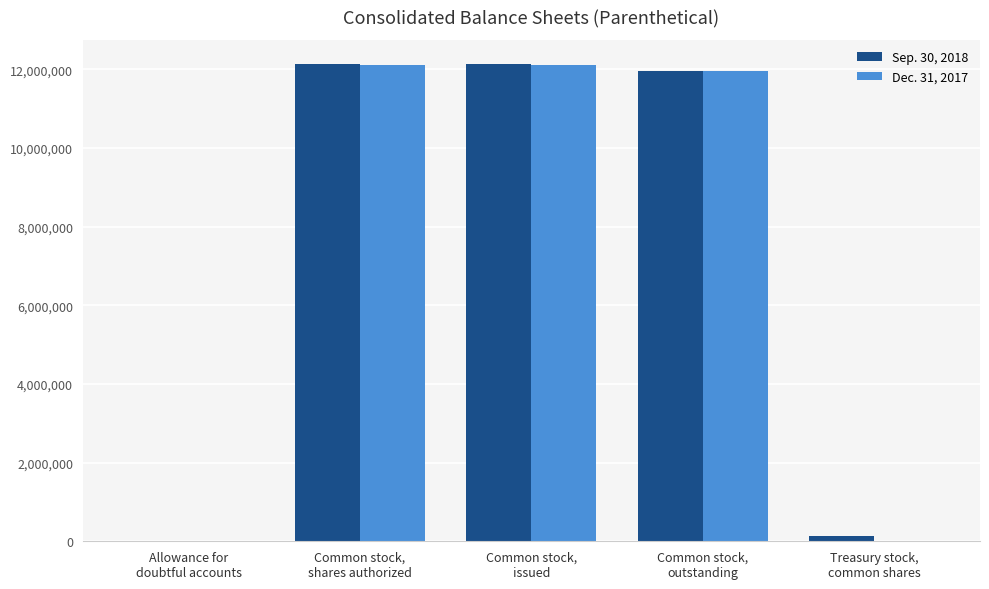

What is the greatest value displayed?

12145000